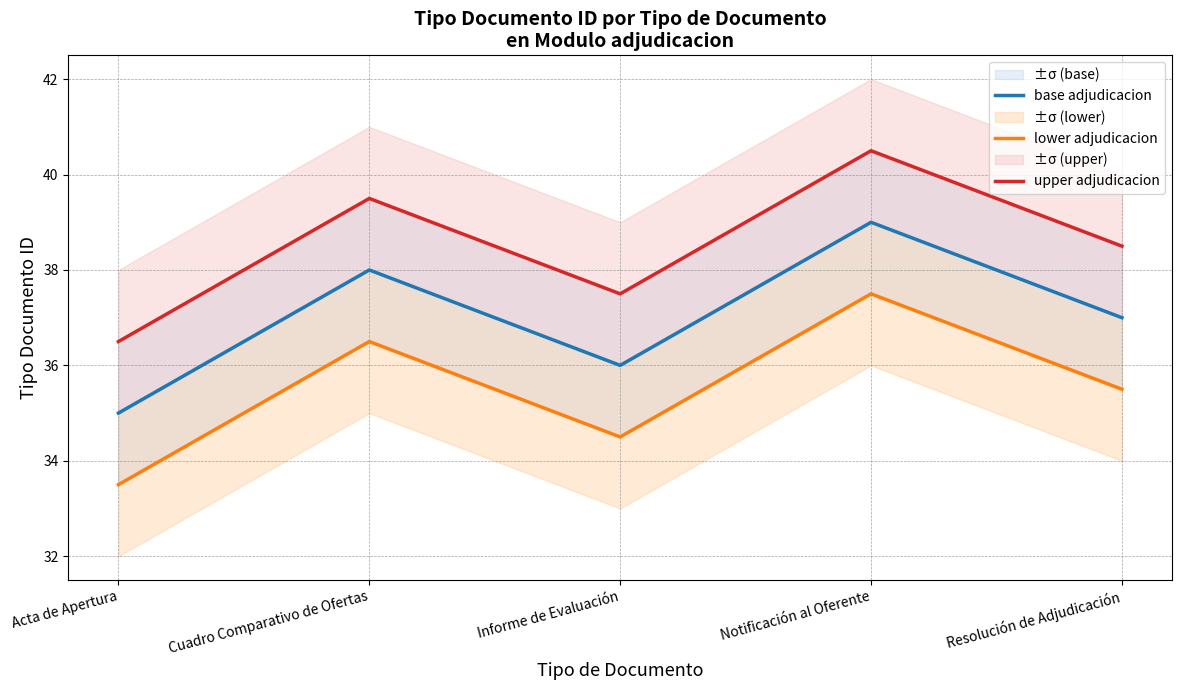

True or false: lower adjudicacion and upper adjudicacion cross at least once.

False